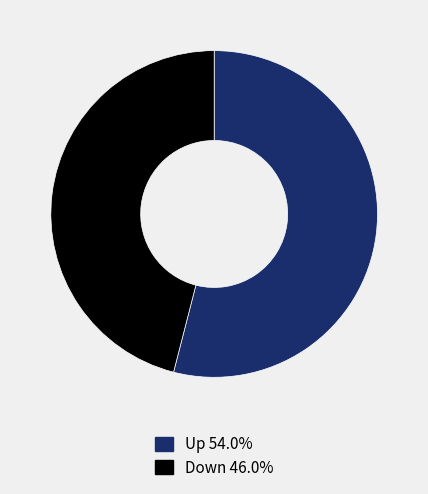

What is the largest slice in the pie chart?

Up